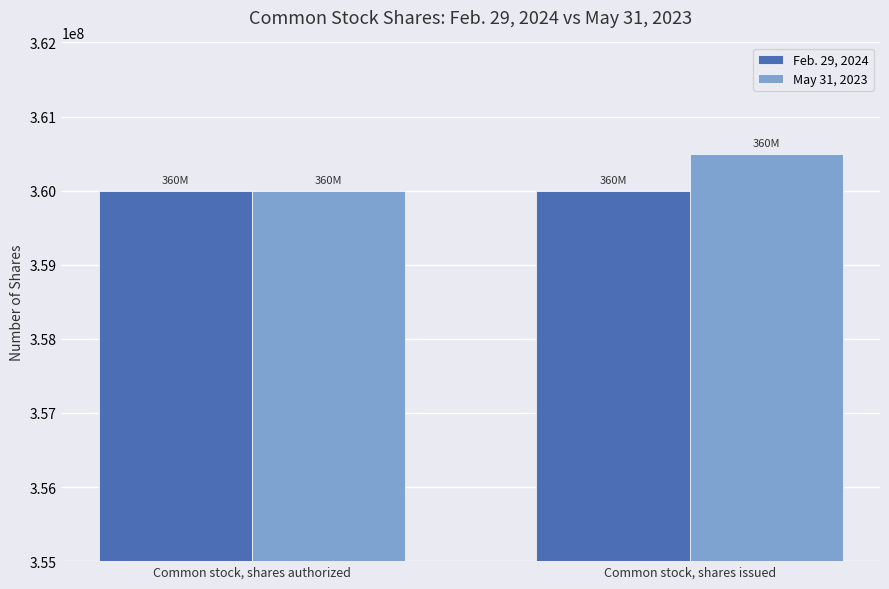

Between Common stock, shares authorized and Common stock, shares issued, which series saw the biggest shift?

May 31, 2023